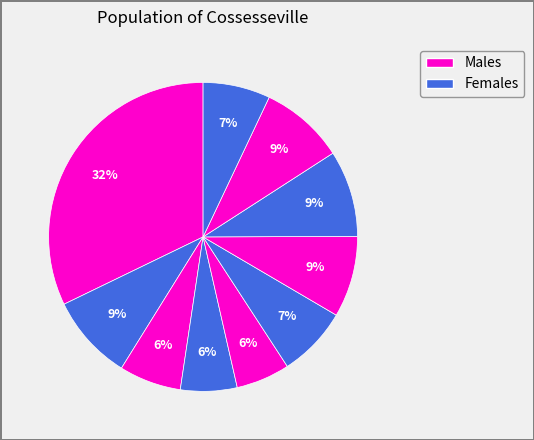

Is there a majority slice in this chart?

No